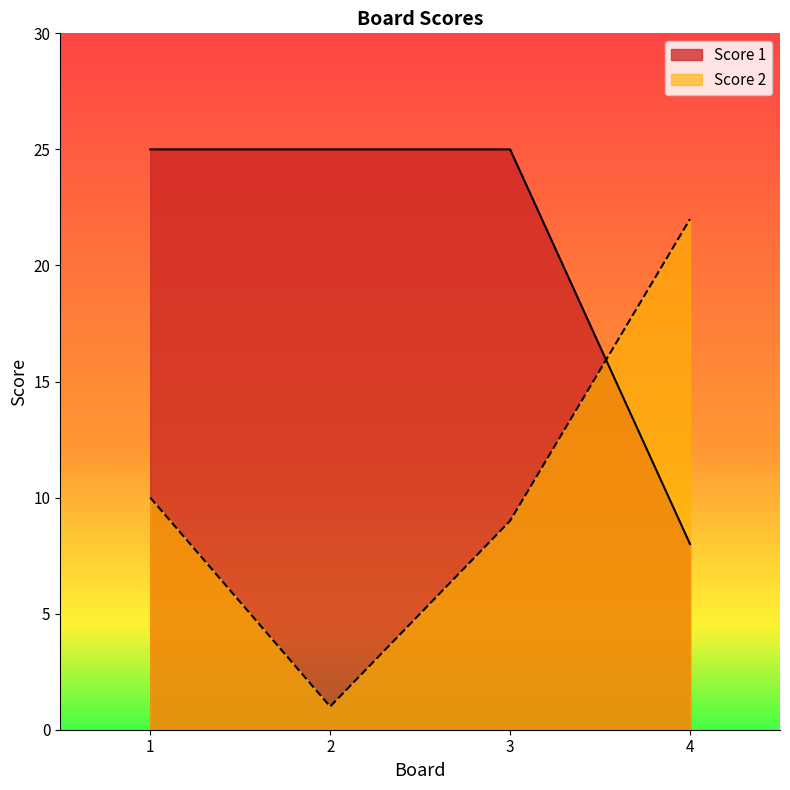

Which series ends up on top after the final intersection of Score 1 and Score 2?

Score 2